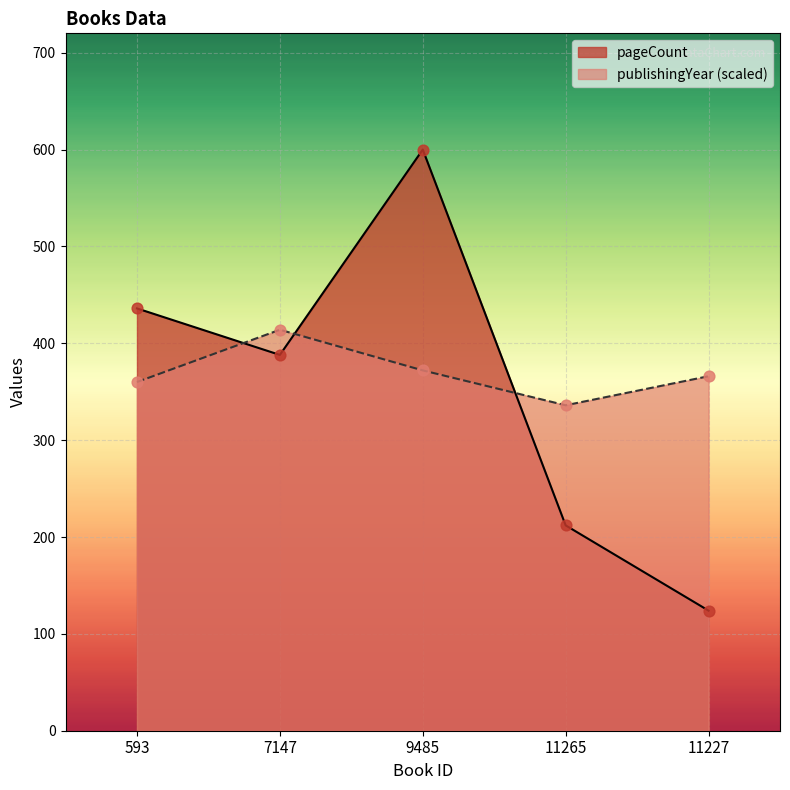

Which series contains the lowest Y value?

pageCount